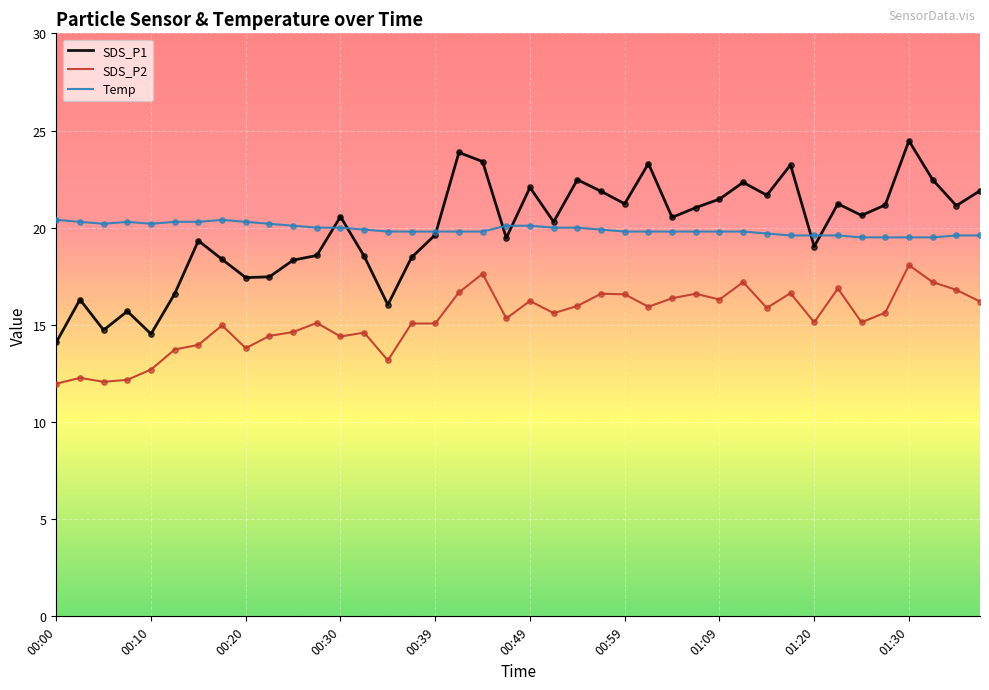

Which series has the widest spread of values?

SDS_P1